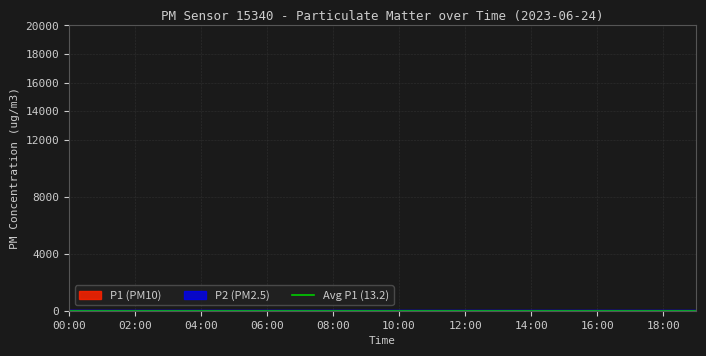

True or false: P1 and P2 cross at least once.

False